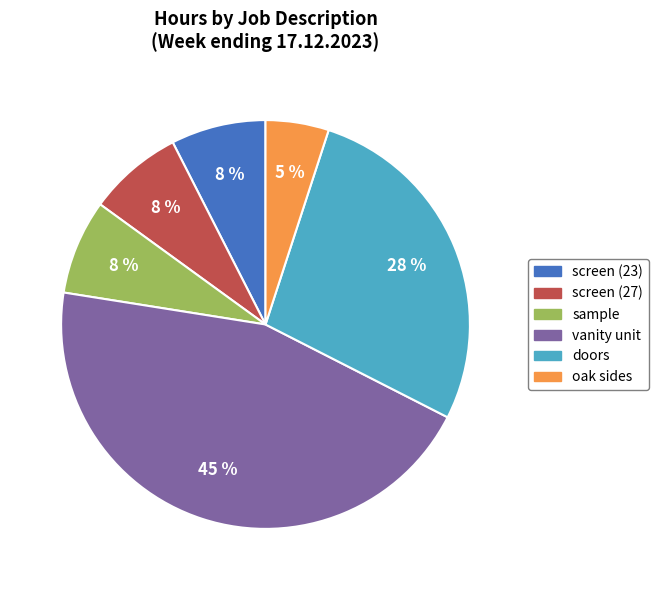

To the nearest percent, what percentage of the pie is sample?

8%